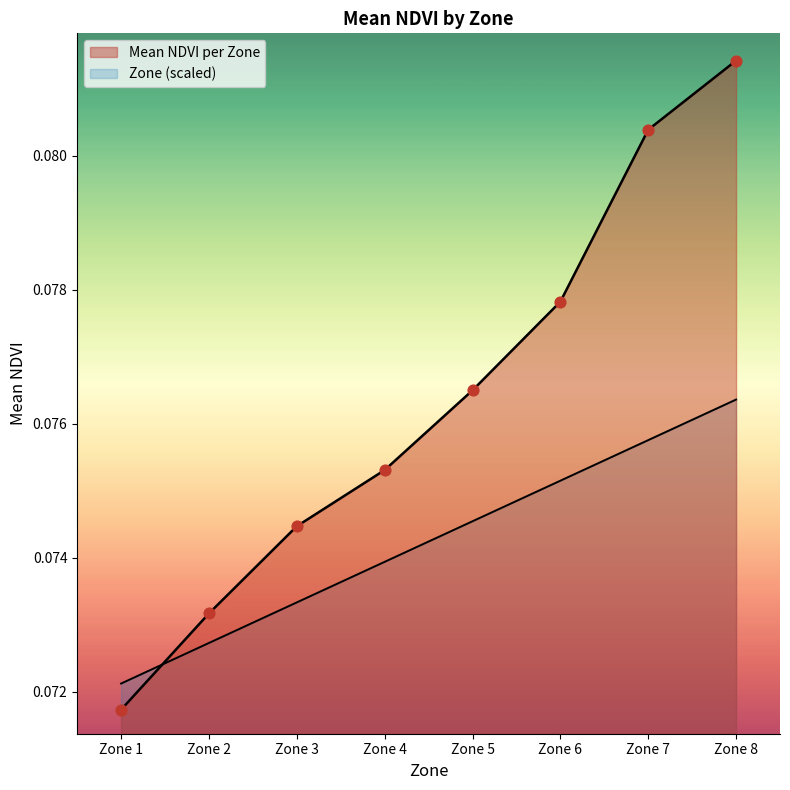

Which series reaches the maximum Y coordinate?

Mean NDVI per Zone